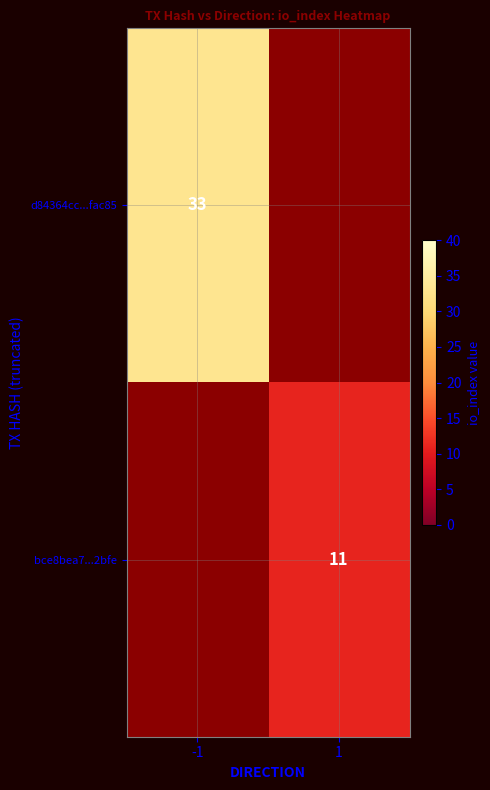

The value of d84364cc...fac85 at -1 is 53. True or false?

False